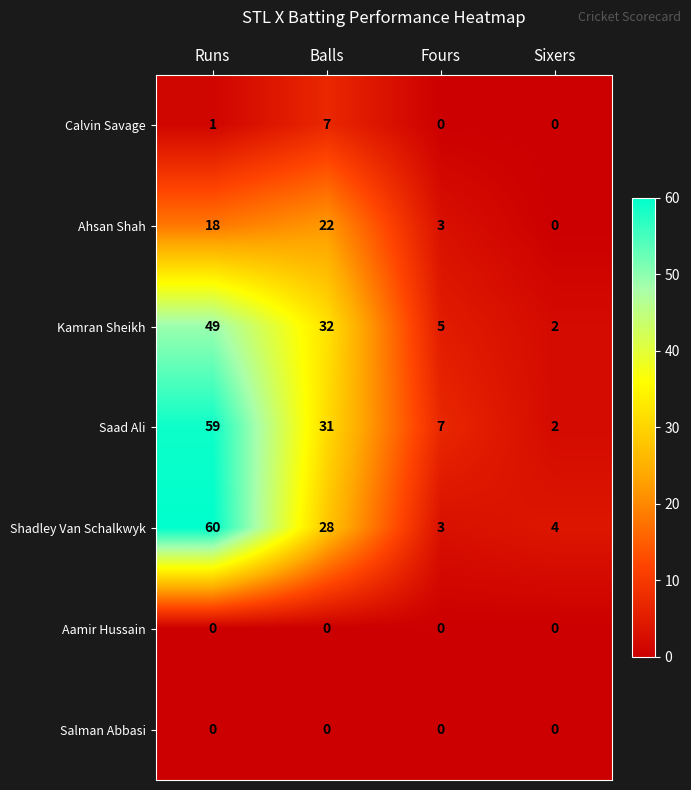

What is the greatest value displayed?

60